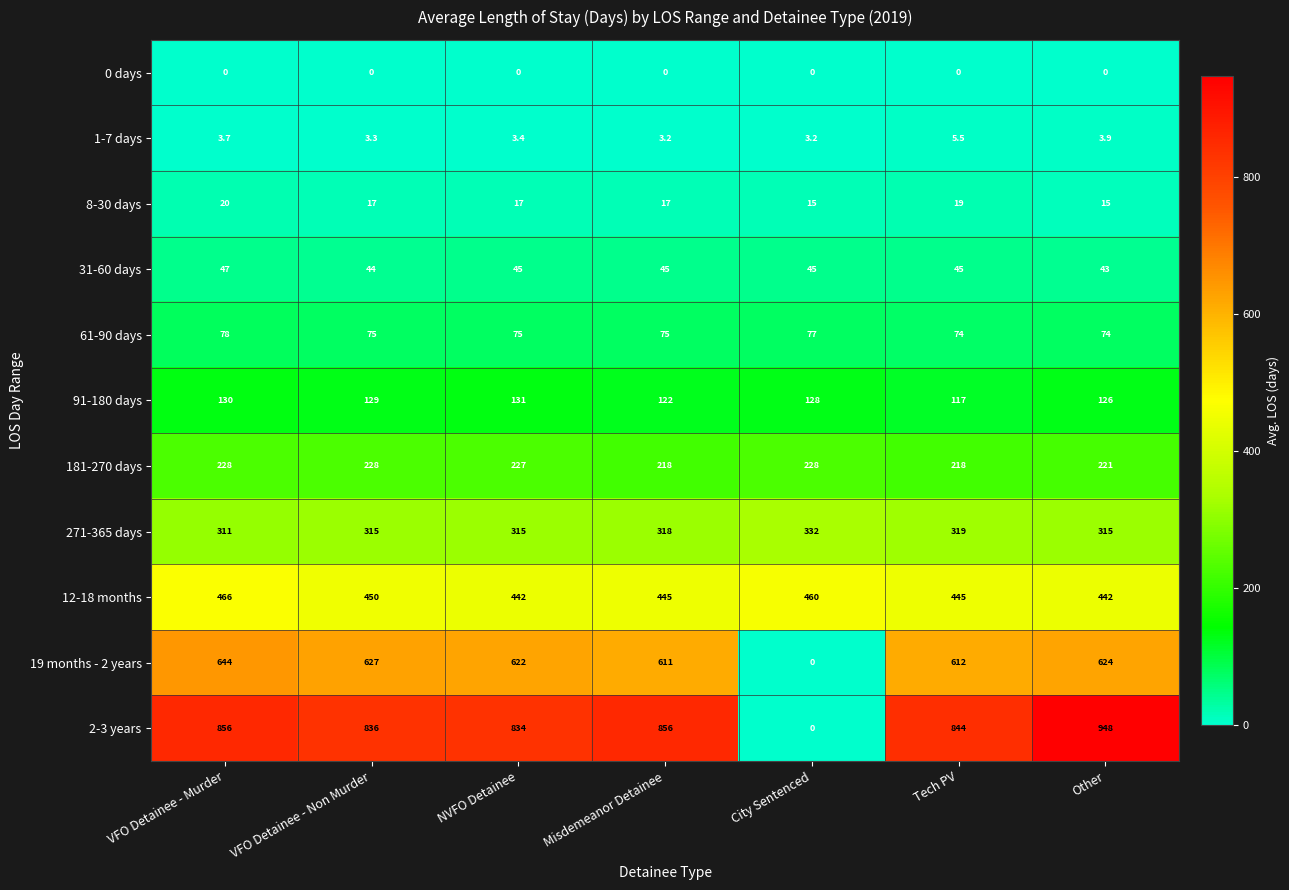

At which category is the sum across all series the highest?

Other